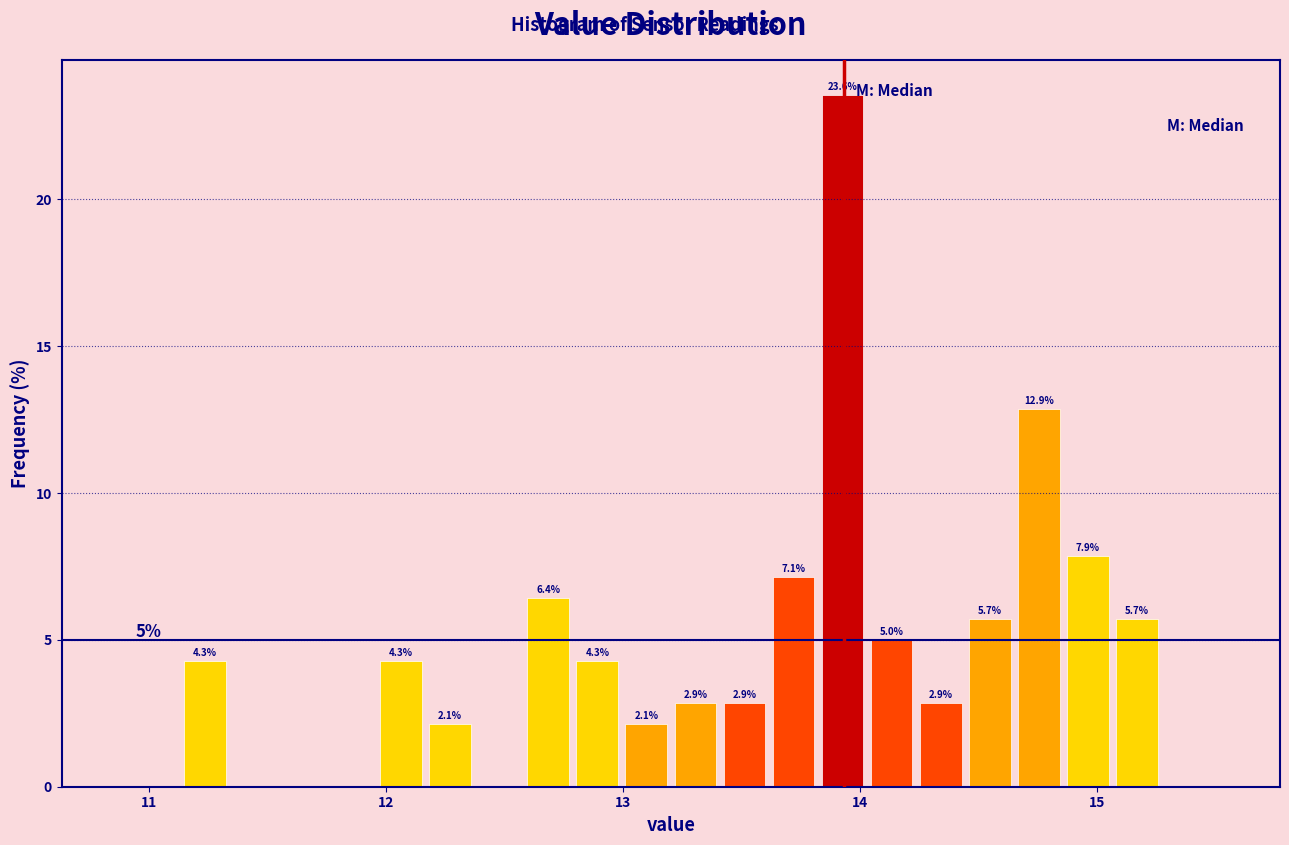

Around what value on the x-axis is the tallest bar? Give the approximate position of its centre, as read against the axis.

13.9